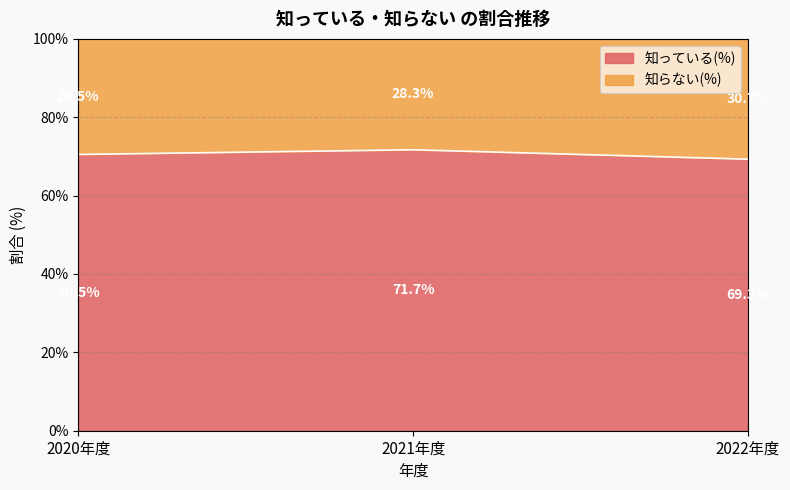

How many lines are shown in the chart?

2